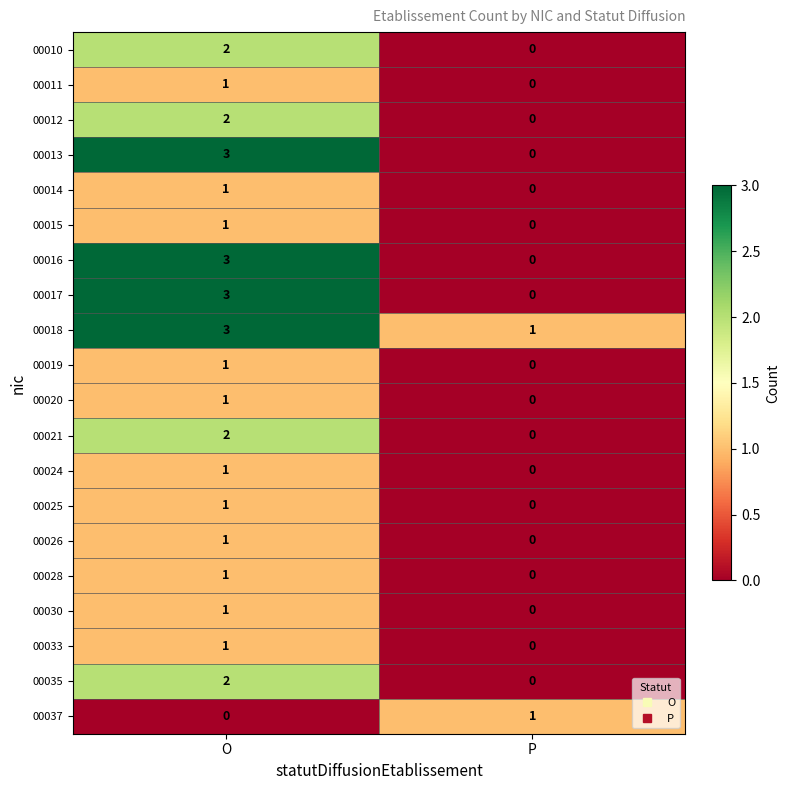

At which label does 00025 reach its peak?

O